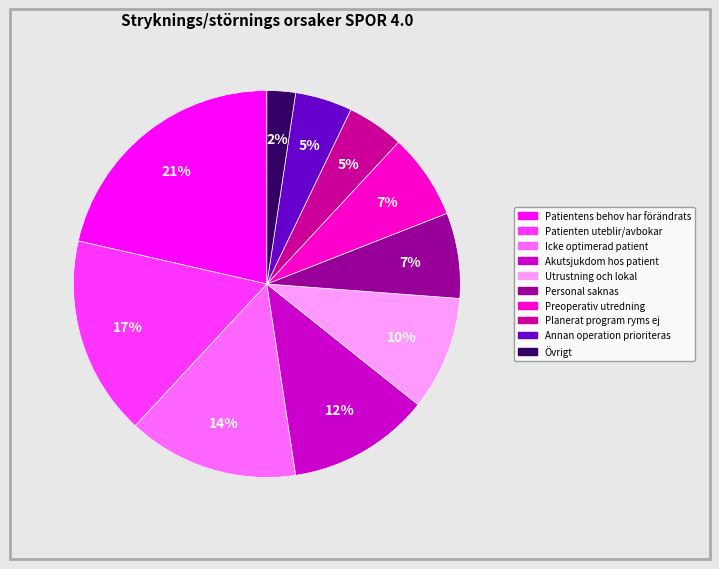

Which category has the biggest portion of the pie?

Patientens behov har förändrats